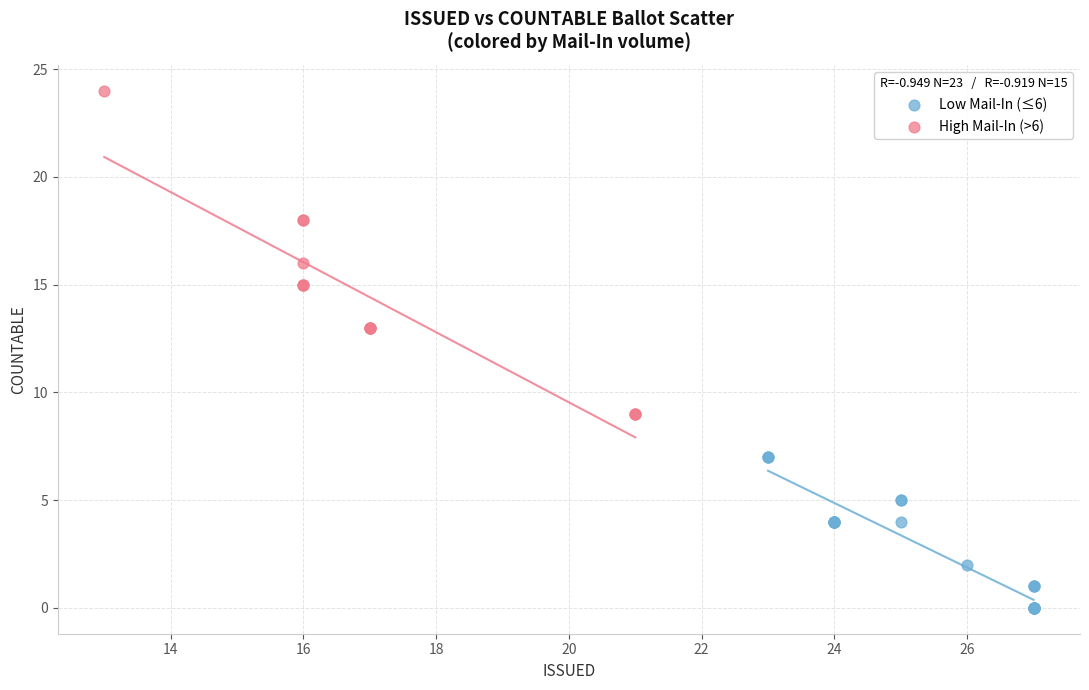

Which series reaches the minimum Y coordinate?

Low Mail-In (≤6)